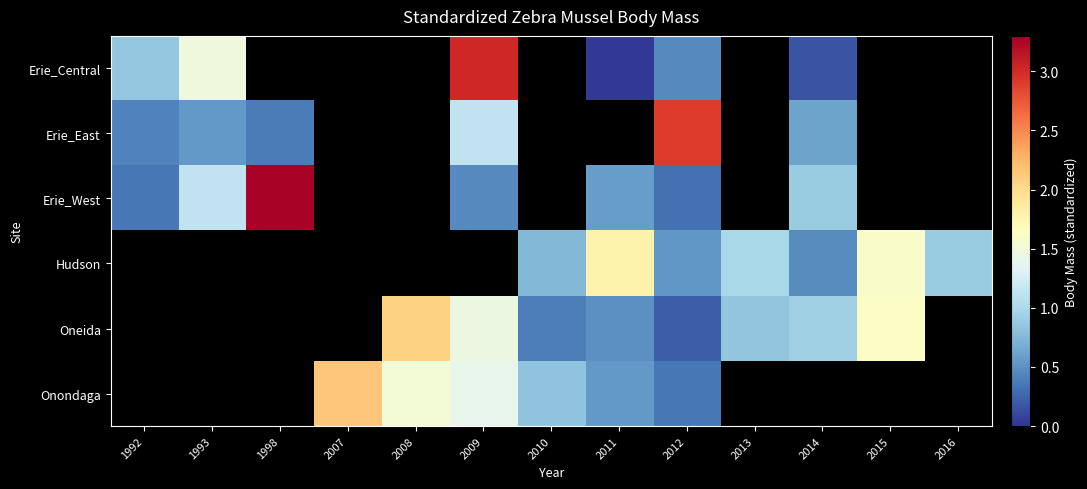

How many data points does each series have?

13